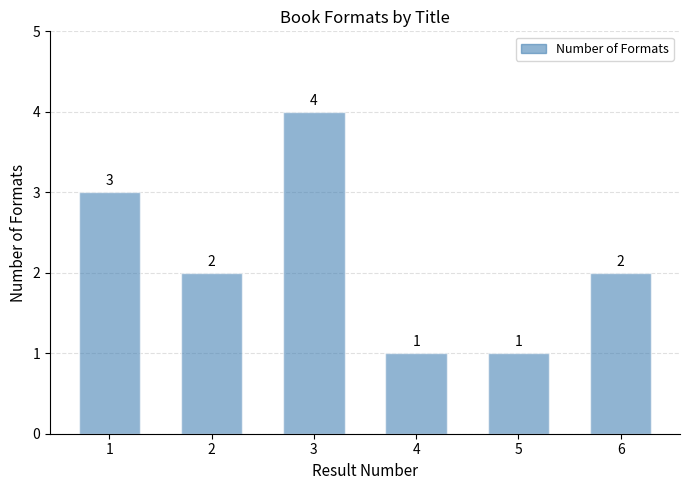

Count the values in the range 1 to 3.

5